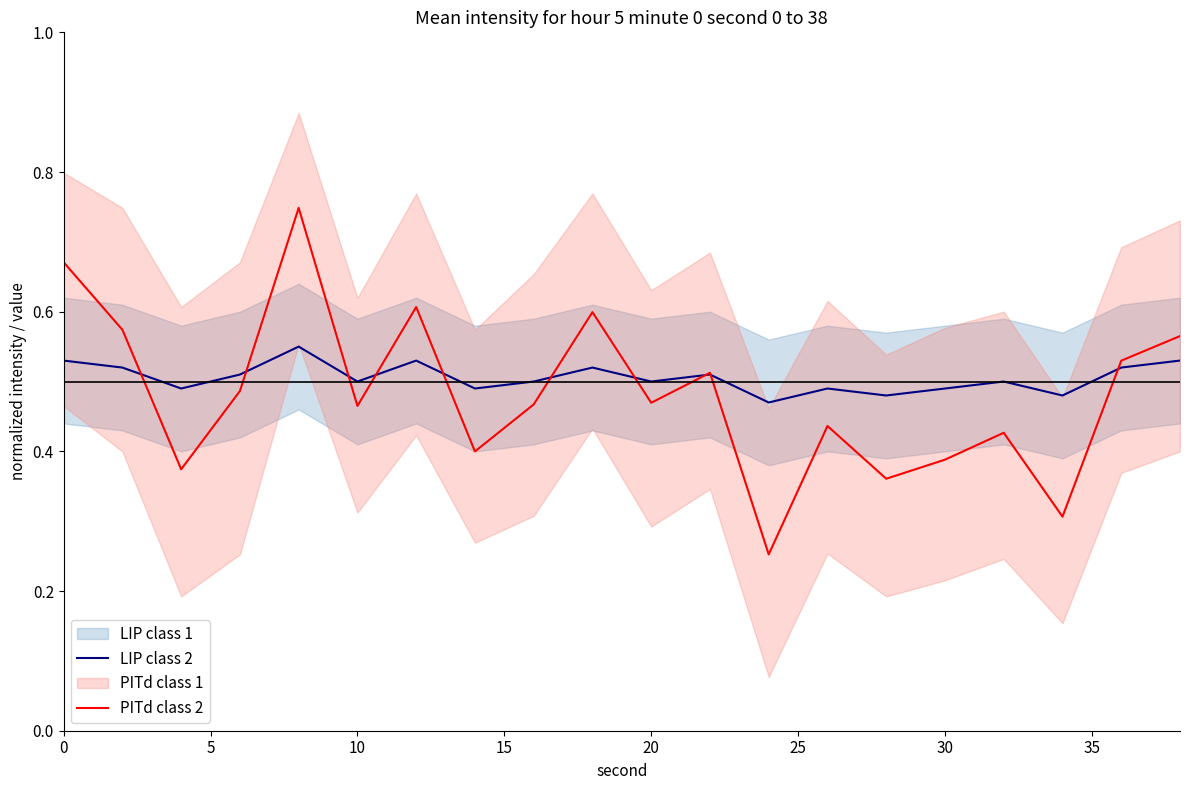

Rank the series by their average value, from highest to lowest.

LIP class 2, PITd class 2